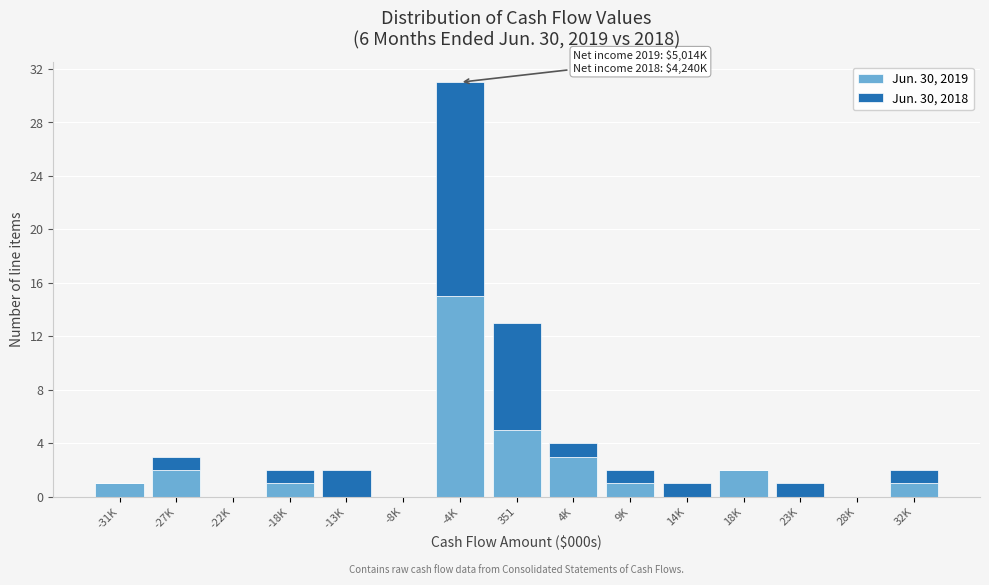

Reading left to right, transcribe the values for Jun. 30, 2019.

-31K=1	-27K=2	-22K=0	-18K=1	-13K=0	-8K=0	-4K=15	351=5	4K=3	9K=1	14K=0	18K=2	23K=0	28K=0	32K=1